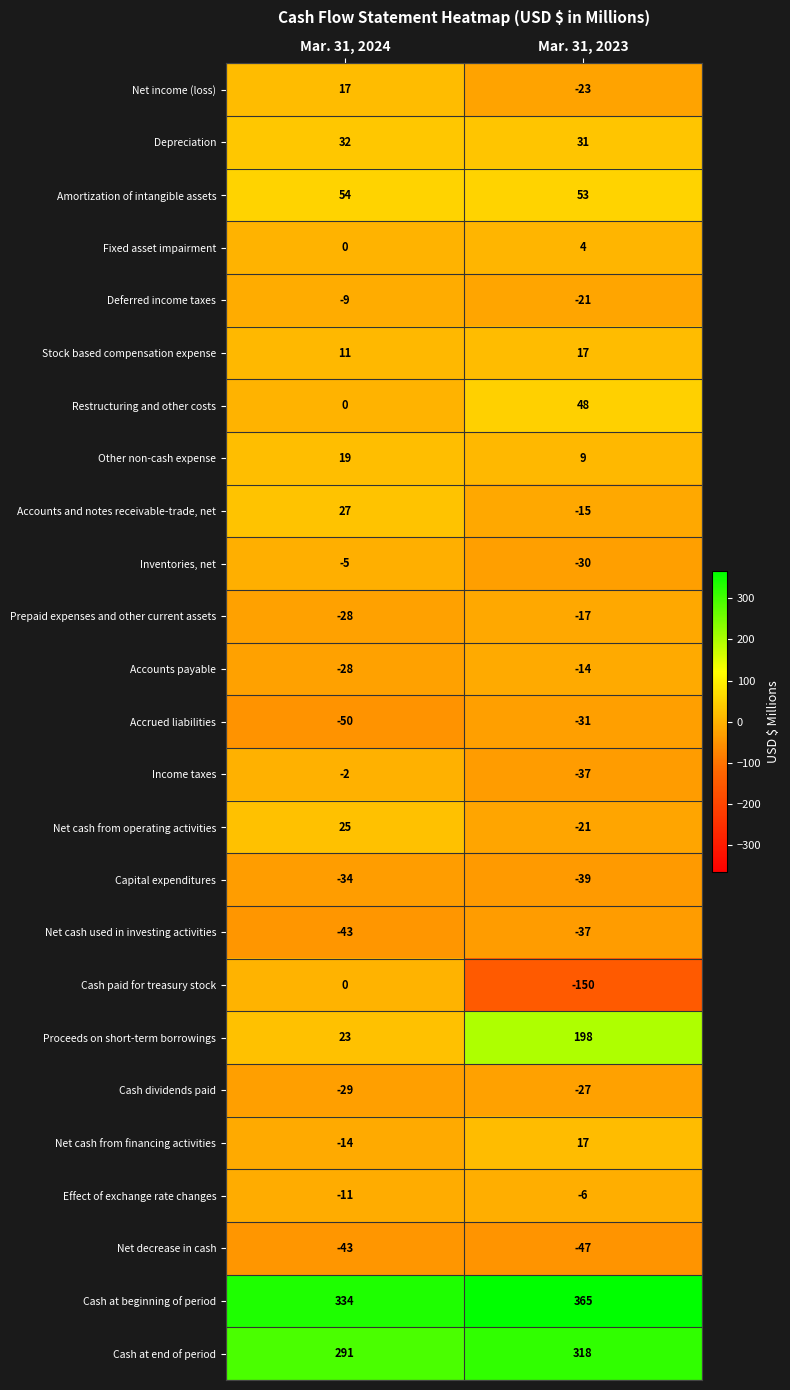

List the labels in order of Cash at end of period value, smallest first.

Mar. 31, 2024, Mar. 31, 2023